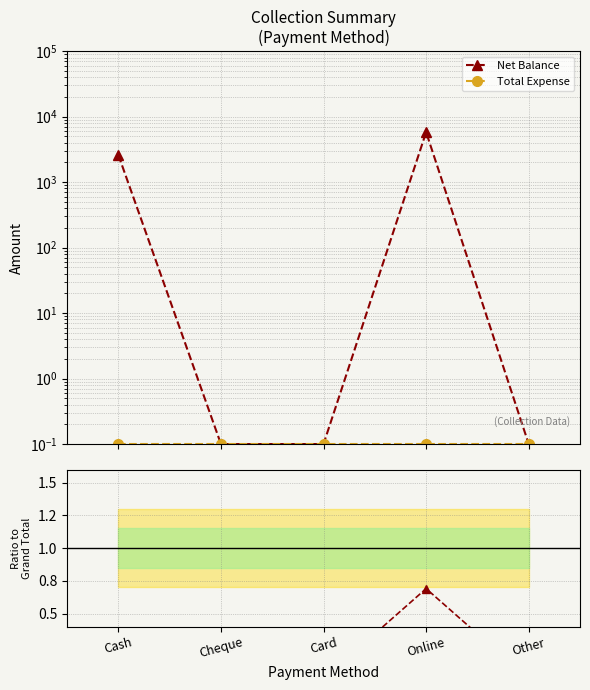

What is the label of the 4th point from the left?

Online